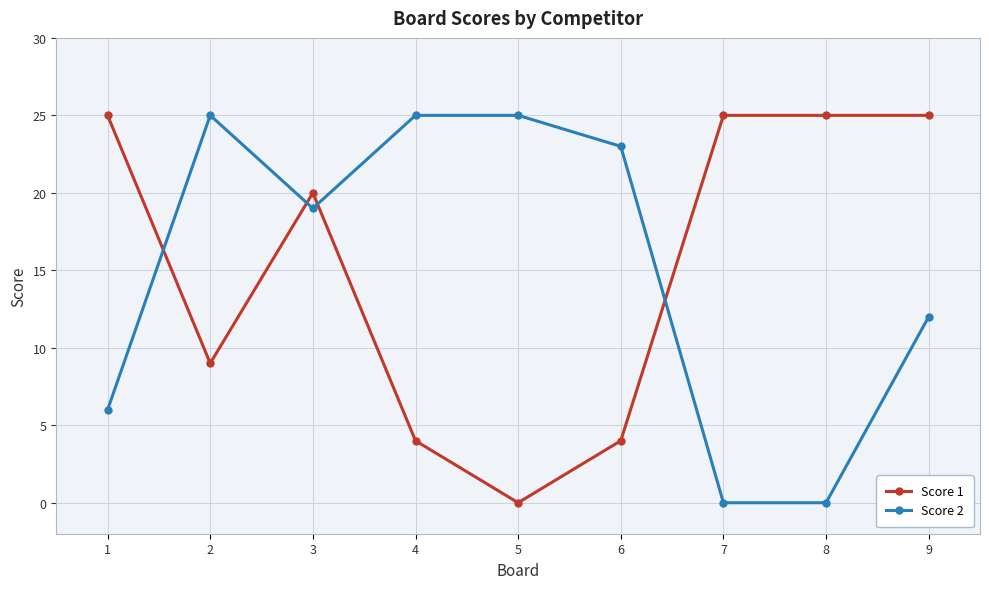

How many values in the Score 1 series are below 20?

4